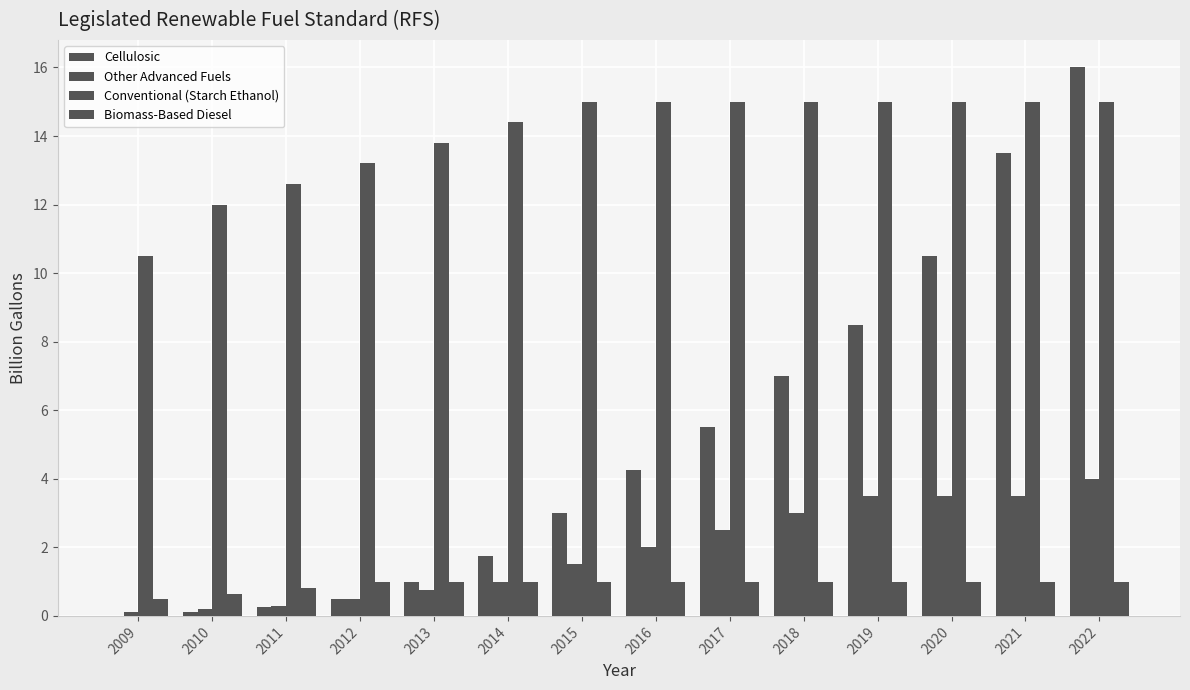

True or false: Conventional (Starch Ethanol) has a value of 18.8 at 2009.

False